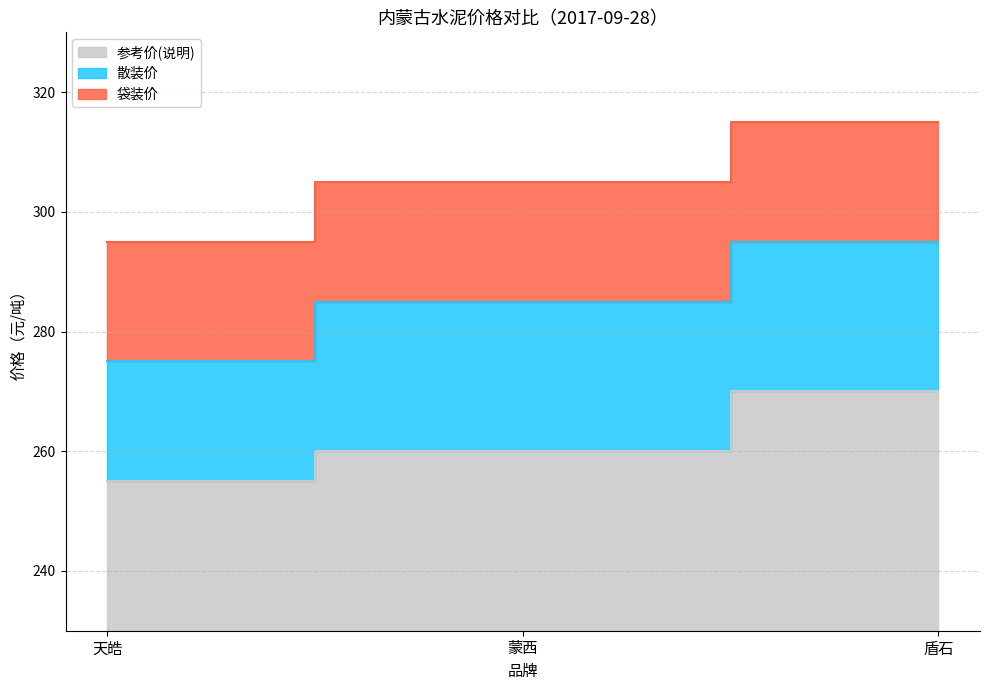

Which series changed the most between 蒙西 and 盾石?

散装价